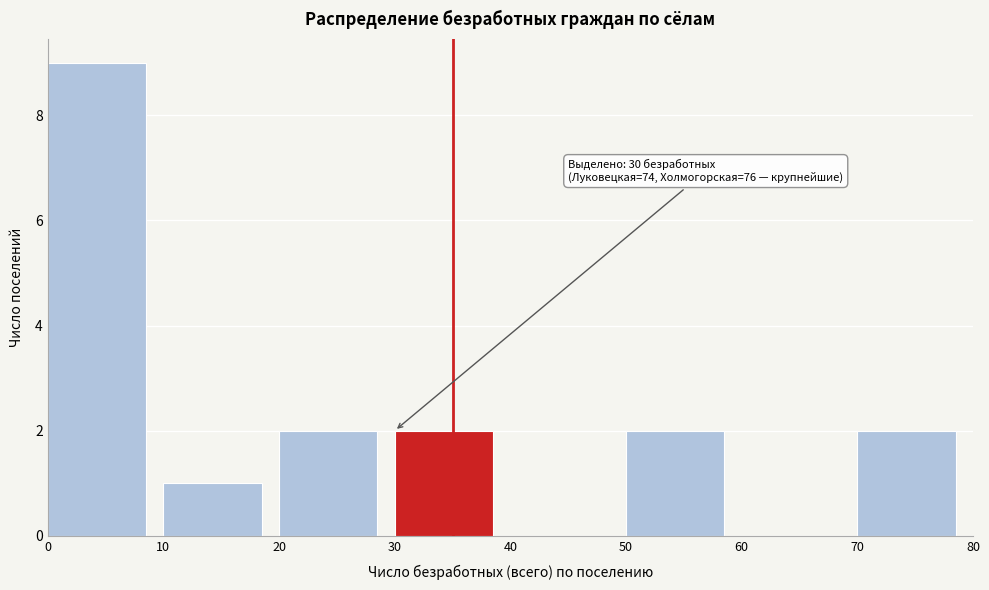

Over which range of the x-axis is the bar tallest?

0 to 10